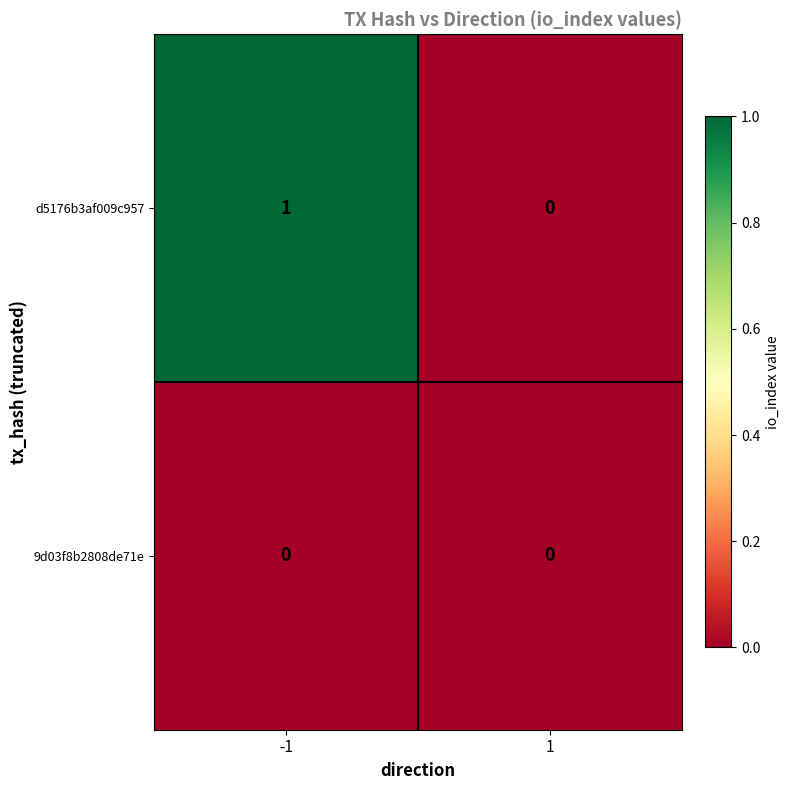

Is it true that 9d03f8b2808de71e equals 0 at 1?

True